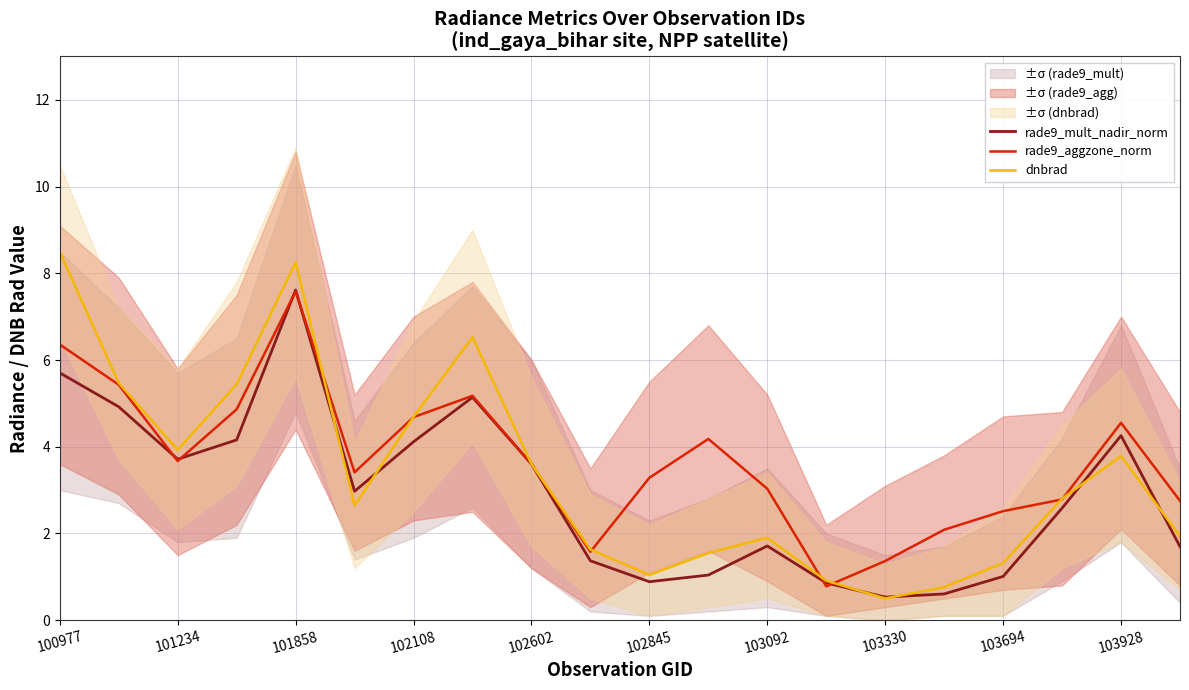

Is it true that rade9_aggzone_norm equals 6.4 at 100977?

True